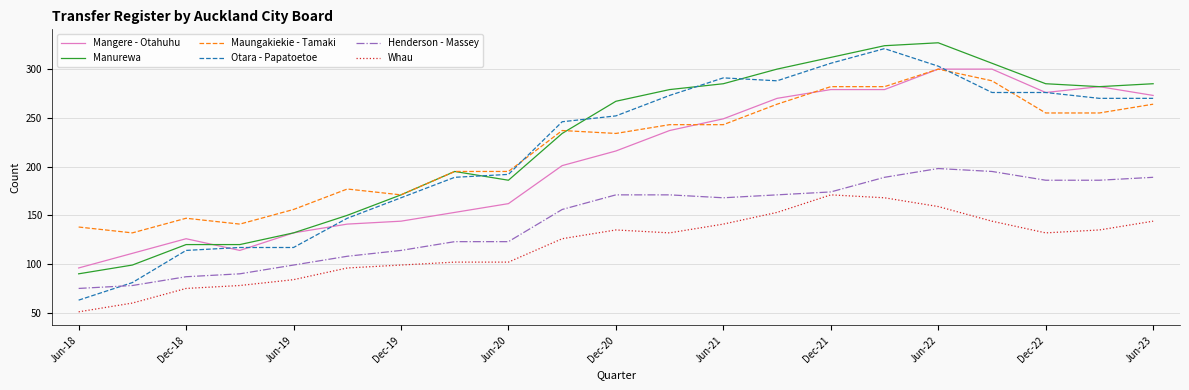

True or false: Mangere - Otahuhu and Henderson - Massey cross at least once.

False